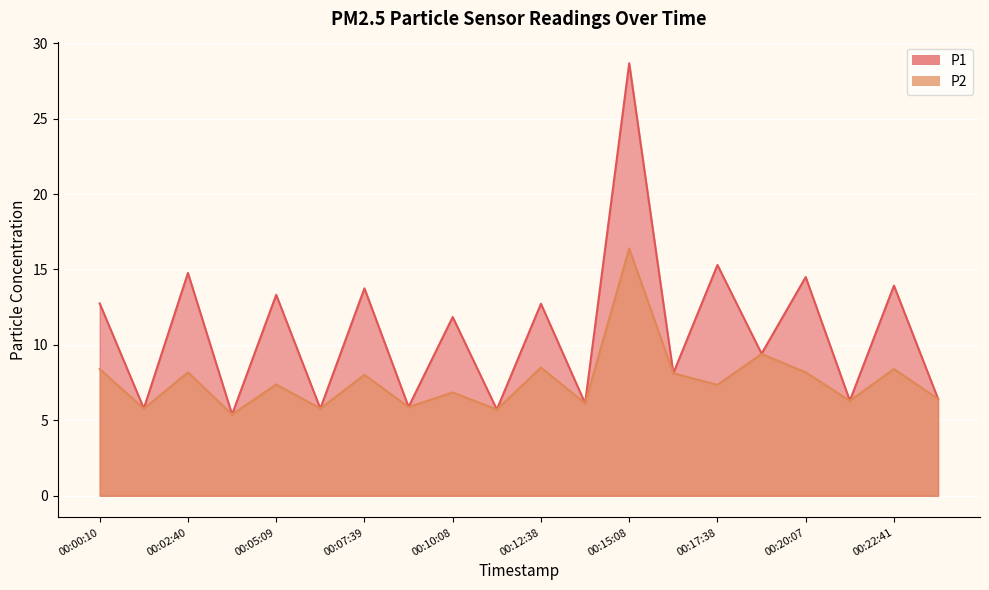

What is the lowest value of the P1 series?

5.4